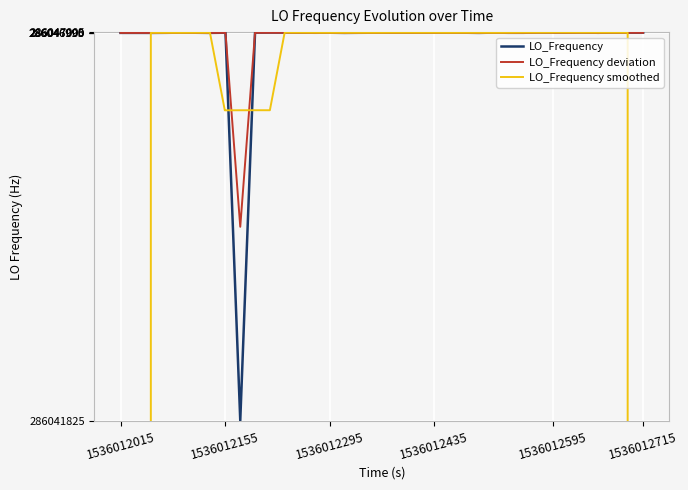

How many lines are shown in the chart?

3